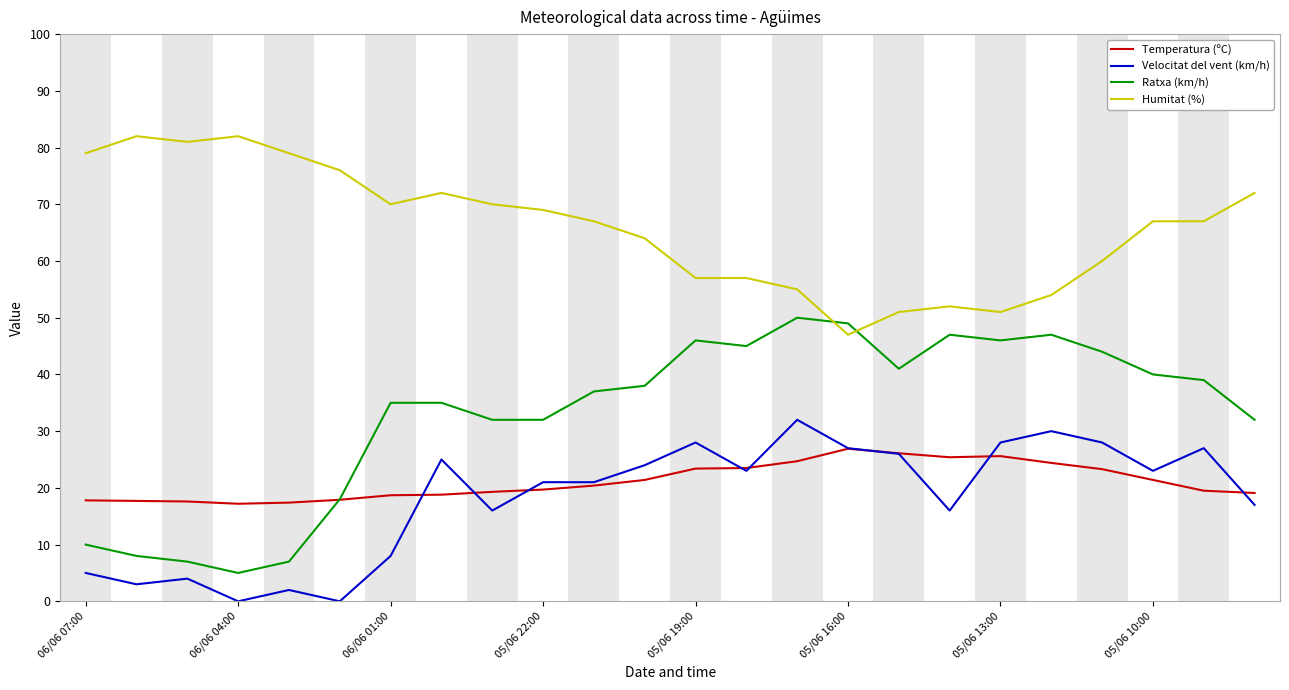

Which series has the largest range (max minus min)?

Ratxa (km/h)